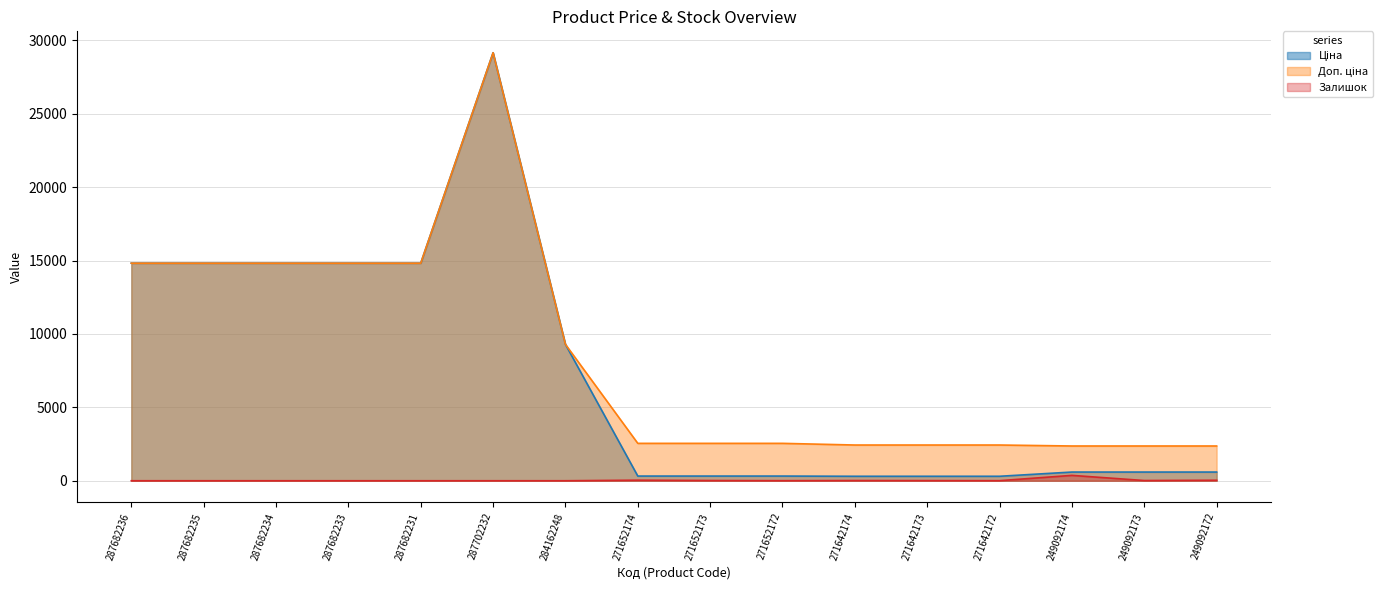

What position from the right is 249092172?

1